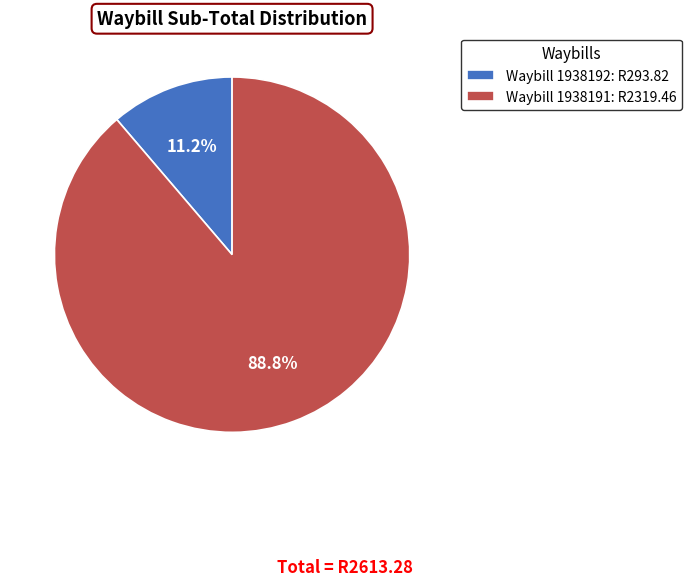

To the nearest percent, what is the average slice percentage?

50%